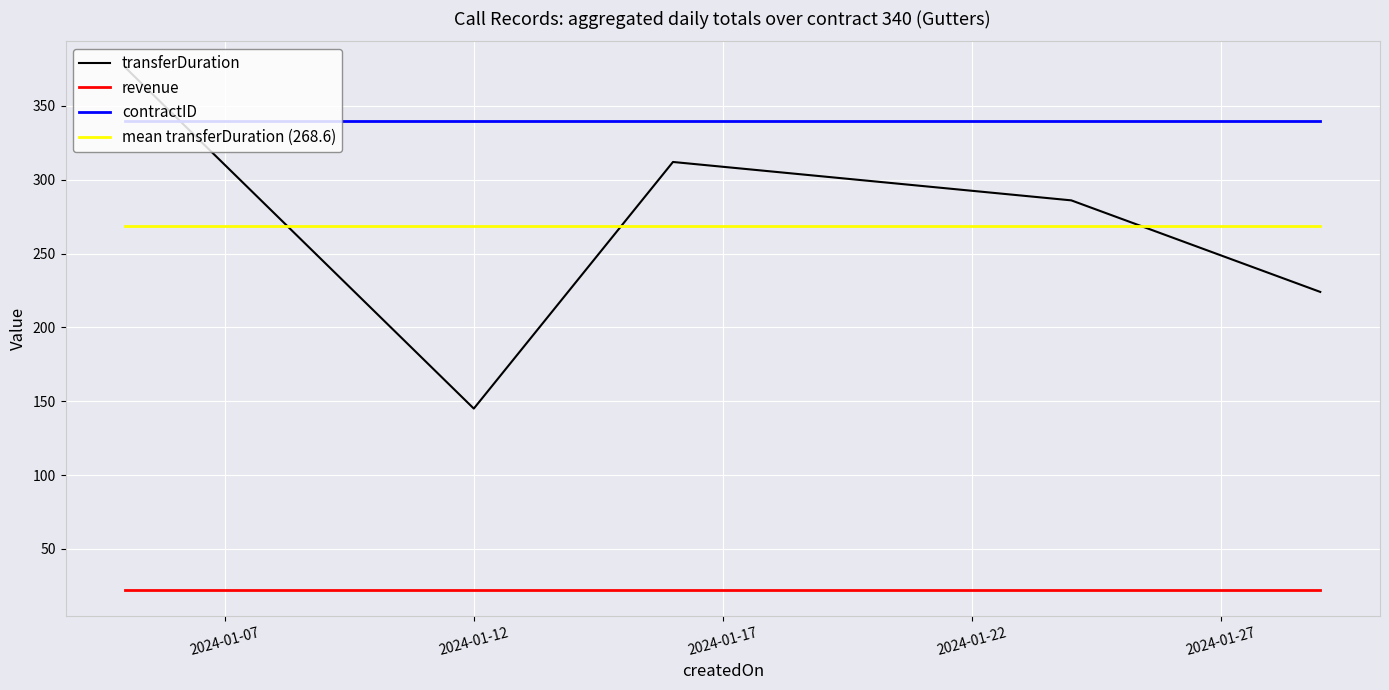

Which series has the largest range (max minus min)?

transferDuration